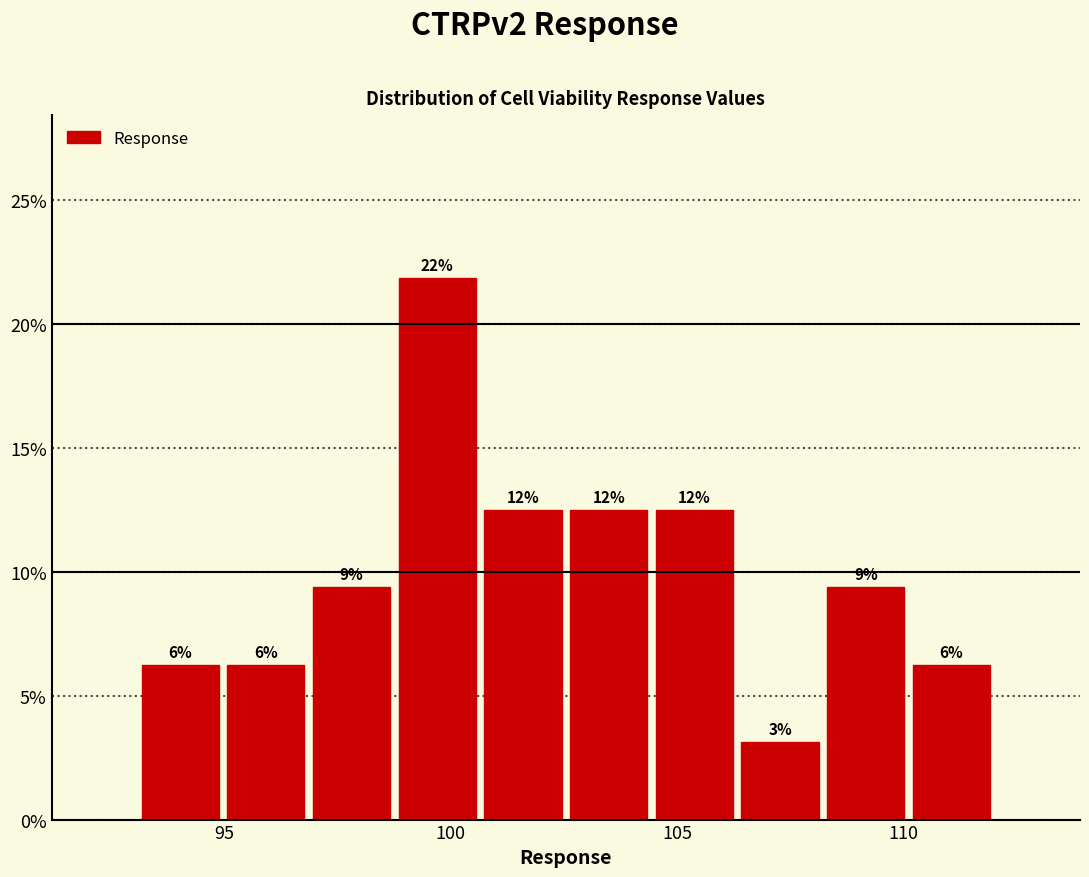

Read against the x-axis, roughly where is the centre of the tallest bar?

99.5